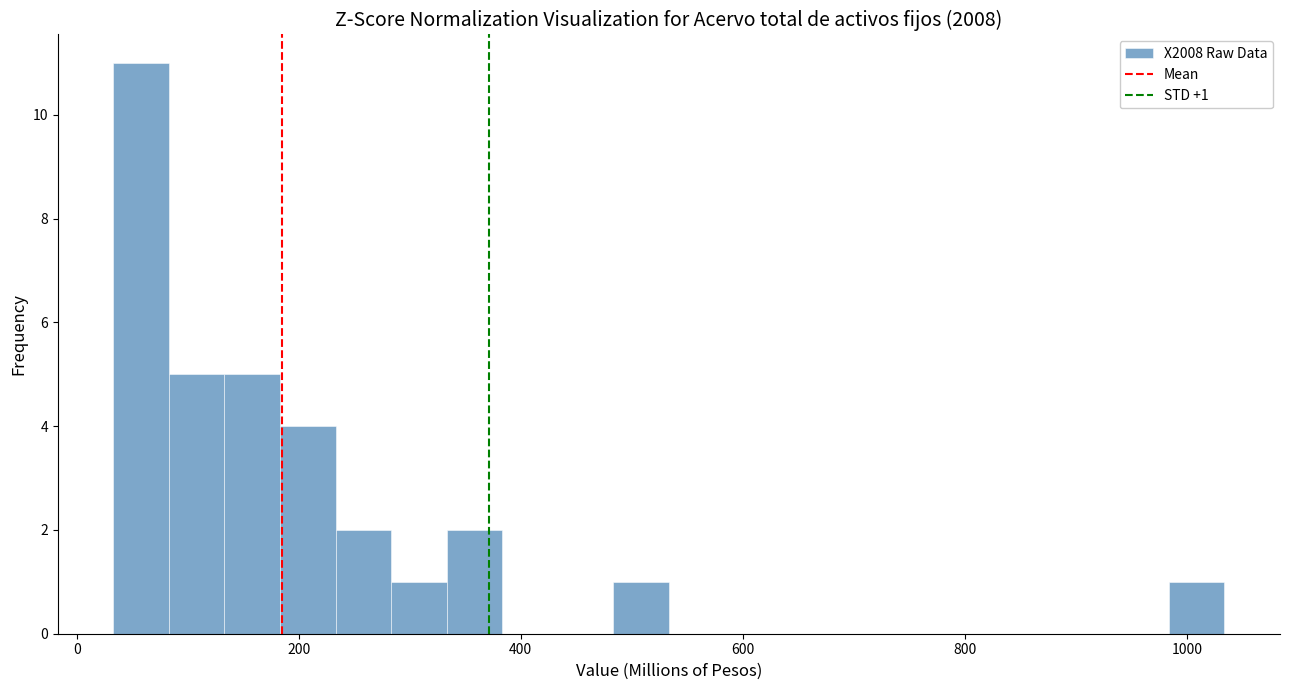

Around what value on the x-axis is the tallest bar? Give the approximate position of its centre, as read against the axis.

60